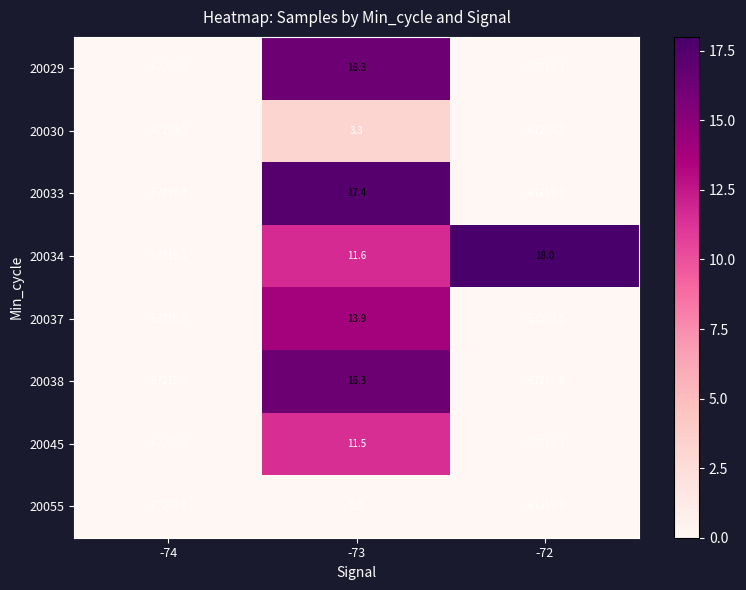

Which category has the highest value across all series?

-72